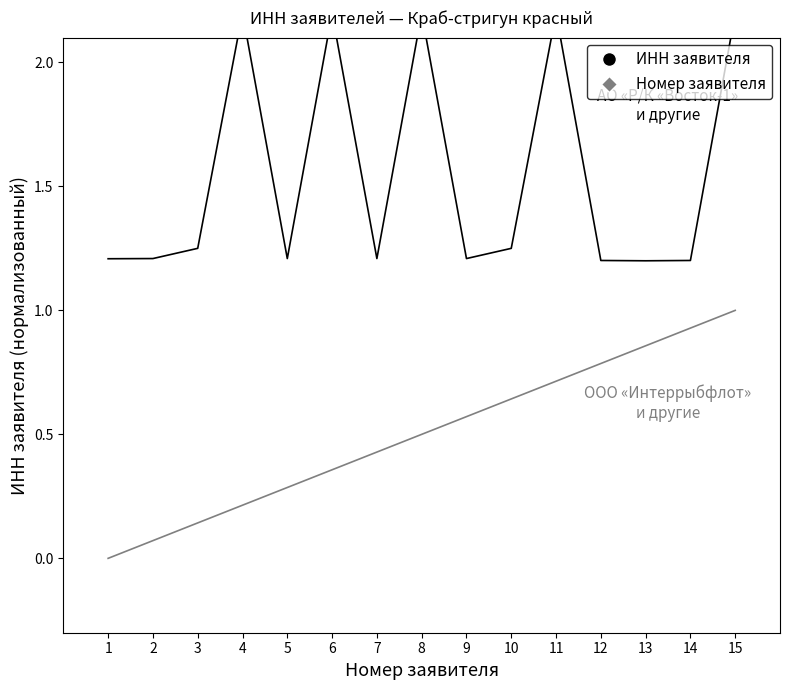

Reading left to right, extract all data points from this chart.

ИНН заявителя: 1.2	1.2	1.3	2.2	1.2	2.2	1.2	2.2	1.2	1.3	2.2	1.2	1.2	1.2	2.2
Номер заявителя: 0.0	0.1	0.1	0.2	0.3	0.4	0.4	0.5	0.6	0.6	0.7	0.8	0.9	0.9	1.0